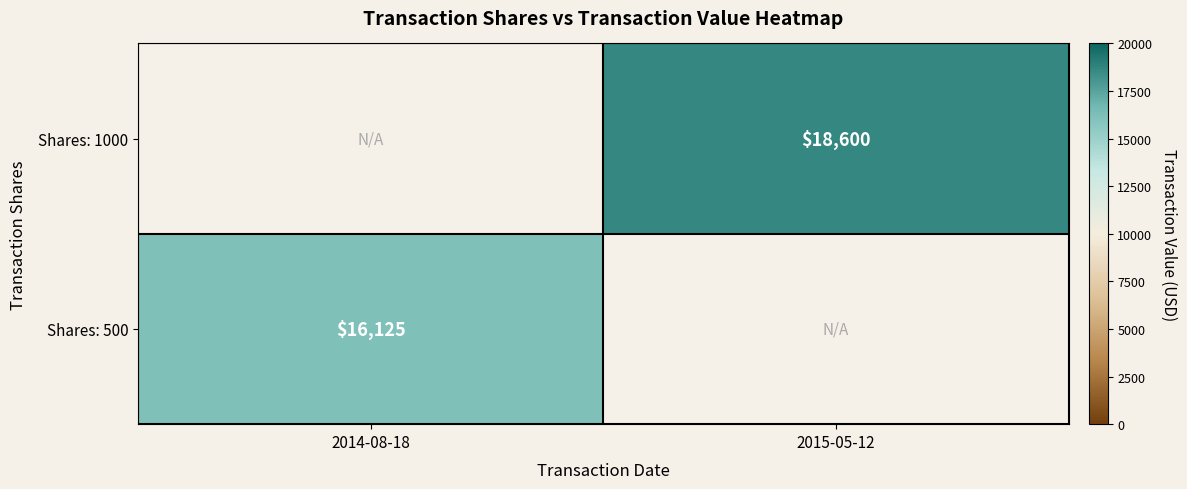

What is the smallest value displayed?

16125.0